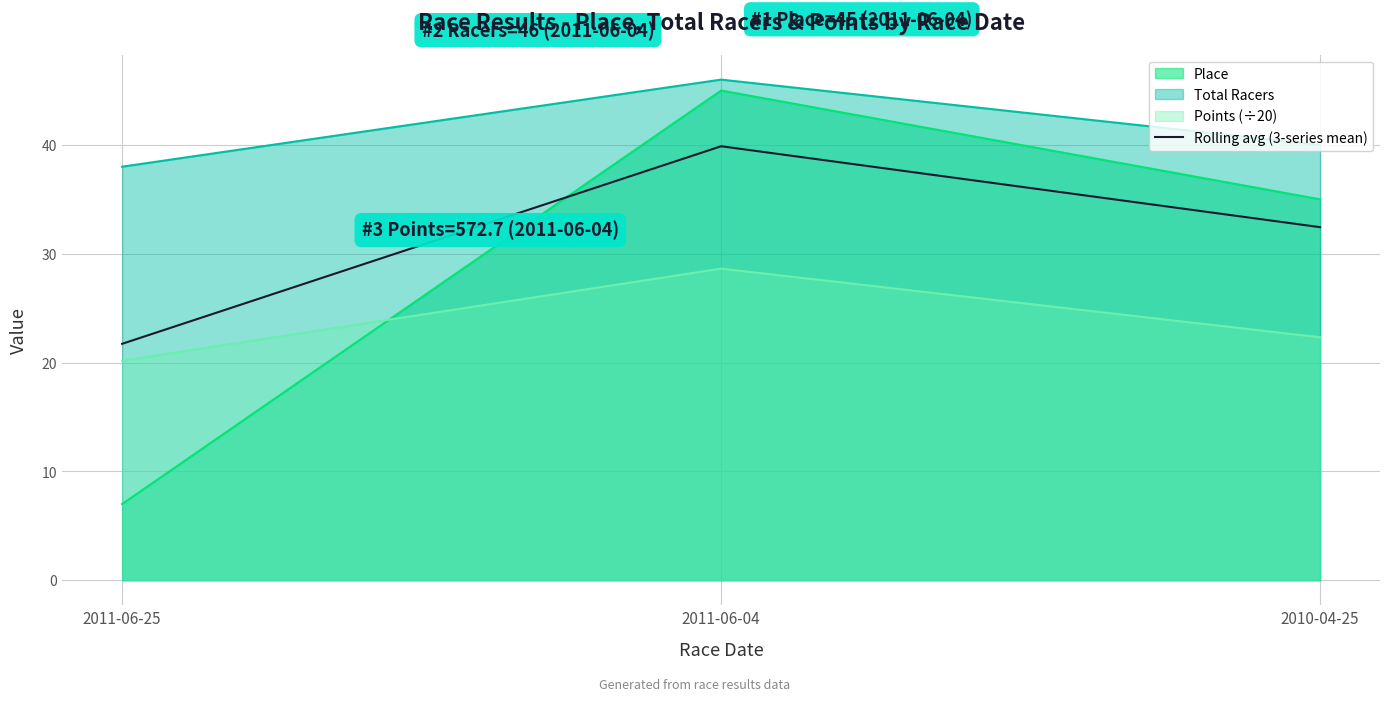

What is the difference between the maximum and second lowest values?

7.4